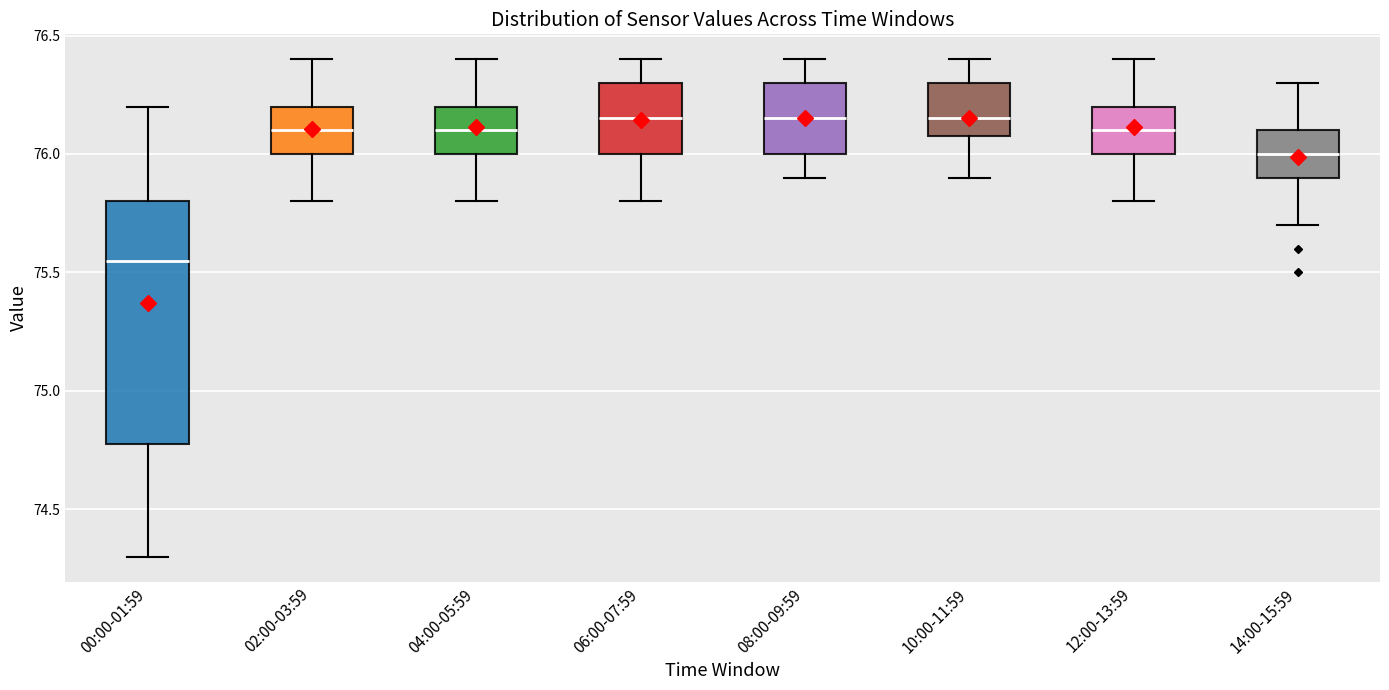

Reading left to right, read every box against the y-axis: the position of its median line, the range the box covers, and the ends of its whiskers. The values are not printed on the chart, so give them approximately, as read against the axis.

00:00-01:59: median 75.55, box 74.80 to 75.80, whiskers 74.30 to 76.20
02:00-03:59: median 76.10, box 76.00 to 76.20, whiskers 75.80 to 76.40
04:00-05:59: median 76.10, box 76.00 to 76.20, whiskers 75.80 to 76.40
06:00-07:59: median 76.15, box 76.00 to 76.30, whiskers 75.80 to 76.40
08:00-09:59: median 76.15, box 76.00 to 76.30, whiskers 75.90 to 76.40
10:00-11:59: median 76.15, box 76.10 to 76.30, whiskers 75.90 to 76.40
12:00-13:59: median 76.10, box 76.00 to 76.20, whiskers 75.80 to 76.40
14:00-15:59: median 76.00, box 75.90 to 76.10, whiskers 75.70 to 76.30